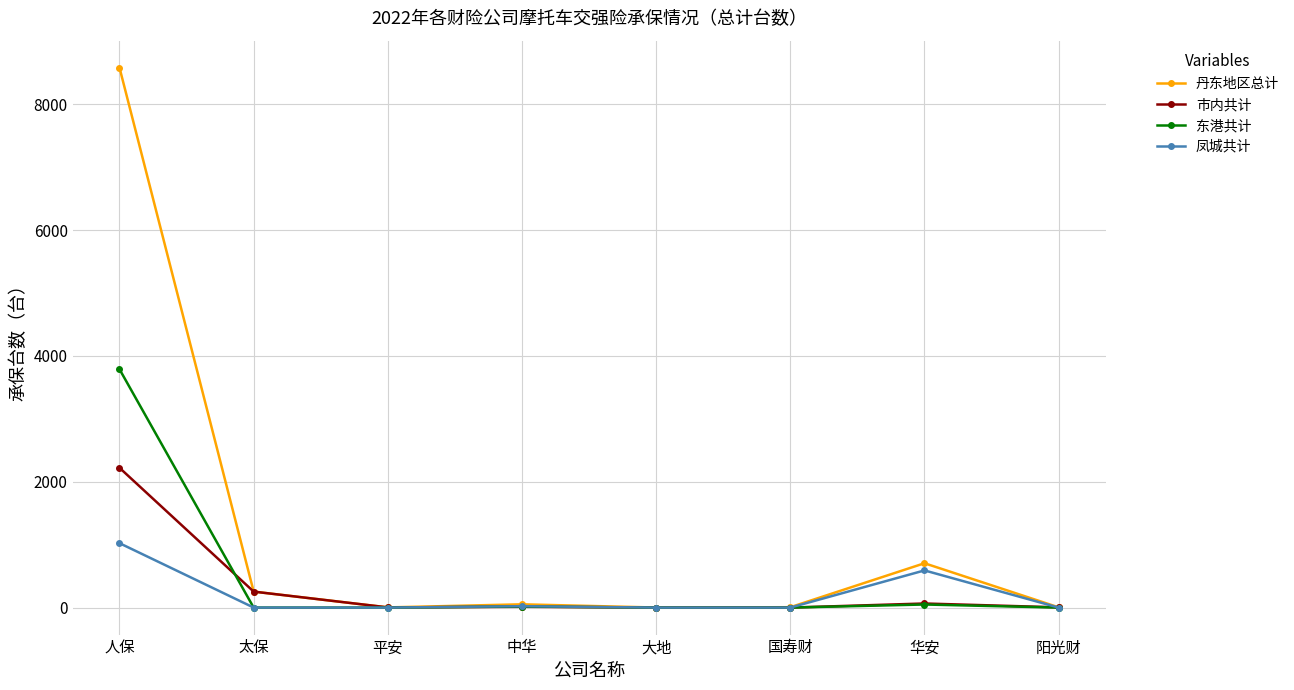

Where is 丹东地区总计 nearest to the value 4292?

华安